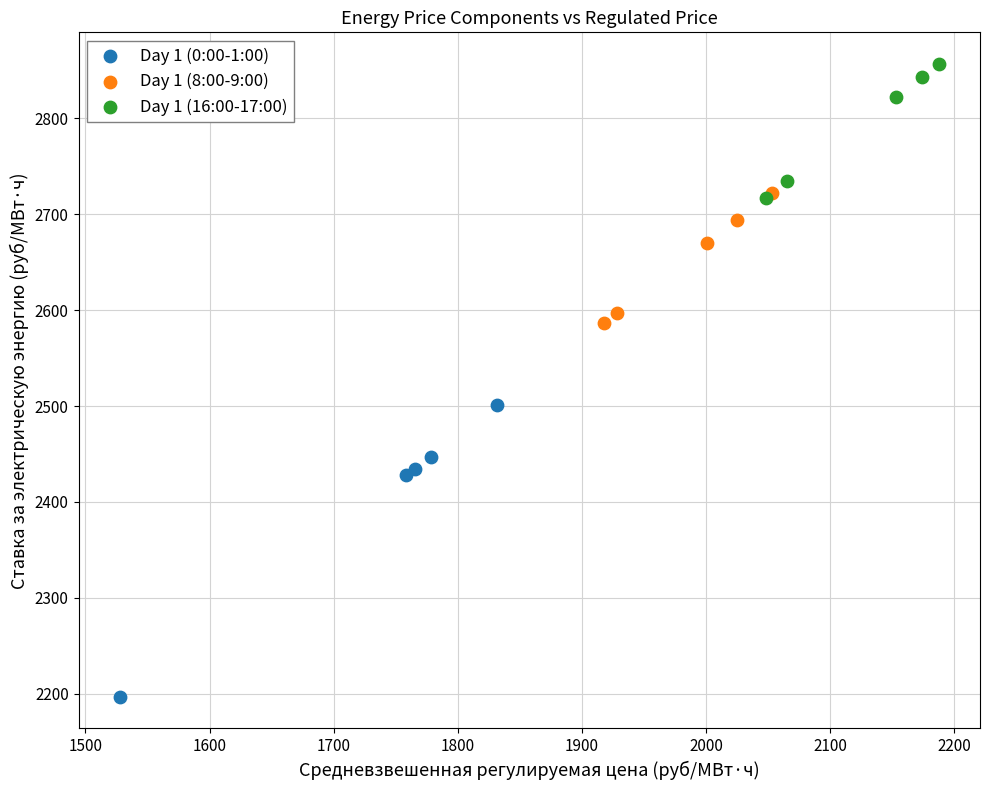

Which series reaches the maximum Y coordinate?

Day 1 (16:00-17:00)